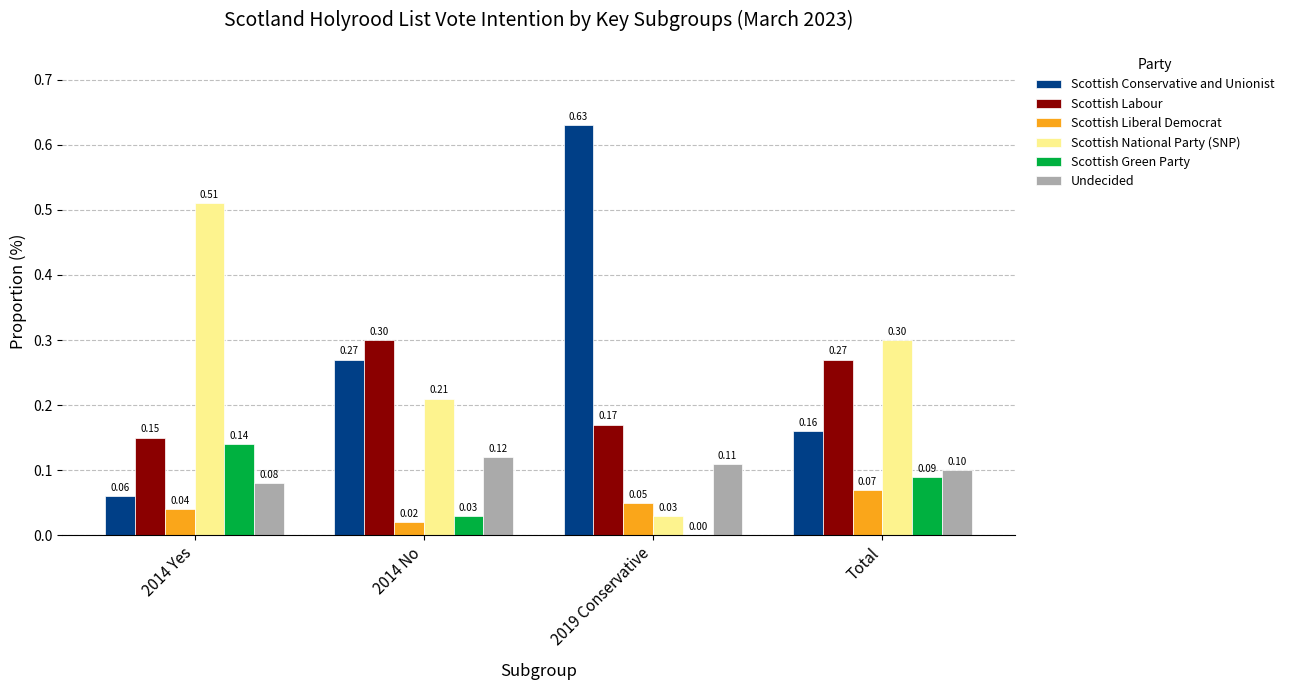

Which series changed the most between 2014 Yes and 2019 Conservative?

Scottish Conservative and Unionist